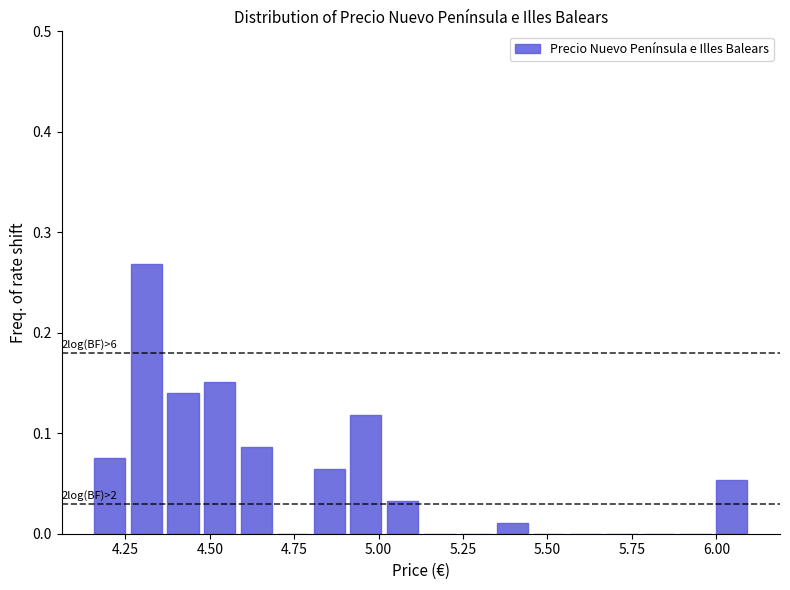

Read against the x-axis, roughly where is the centre of the tallest bar?

4.30